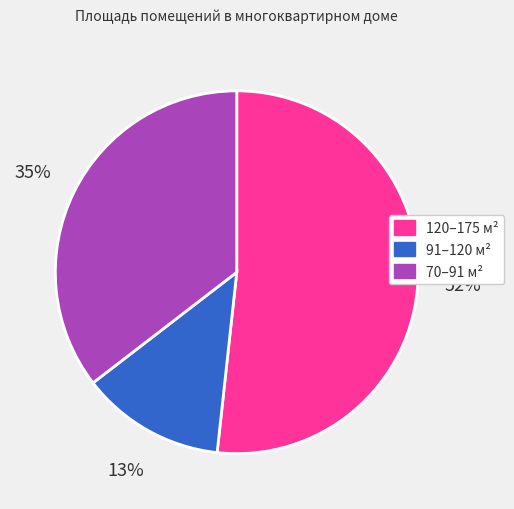

To the nearest percent, what is the difference between the largest and smallest slice percentages?

39%